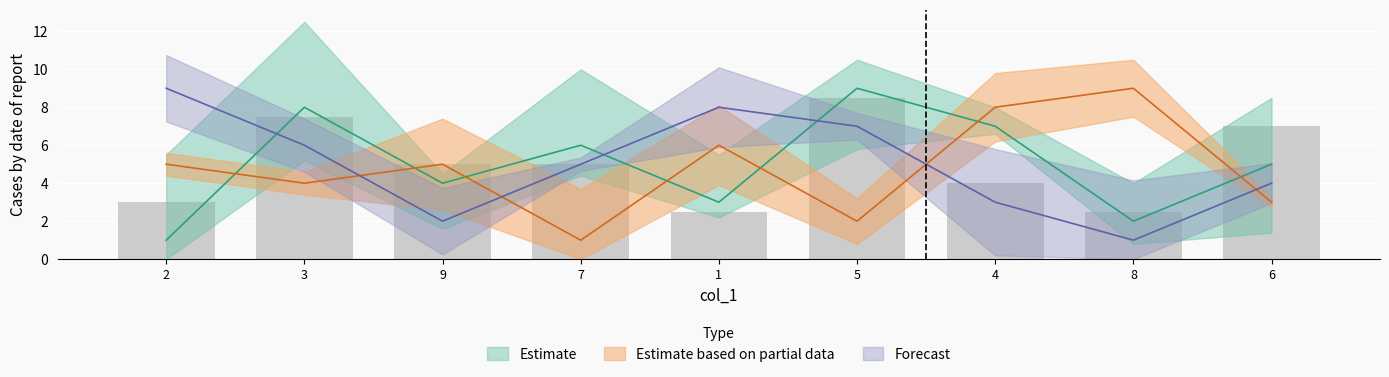

How many data points in col_3 are less than 5?

4